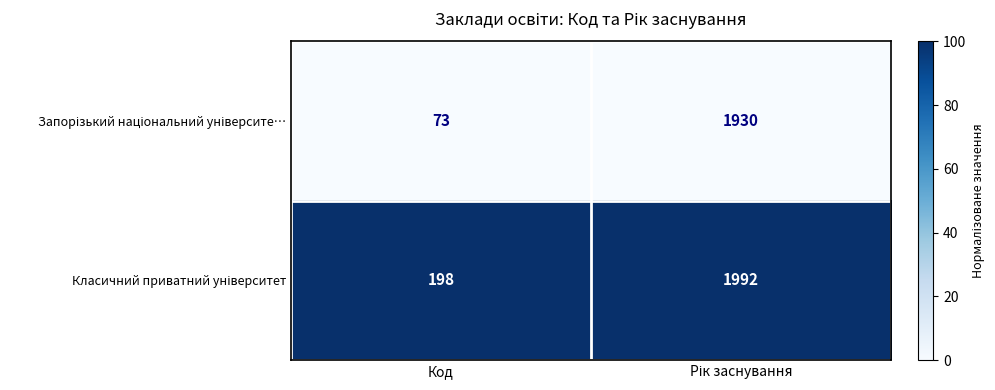

What is the total value across all series at Код?

271